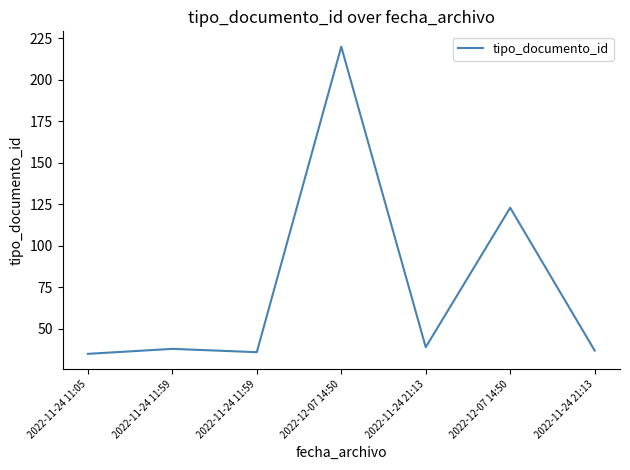

Count the number of data series in this chart.

1